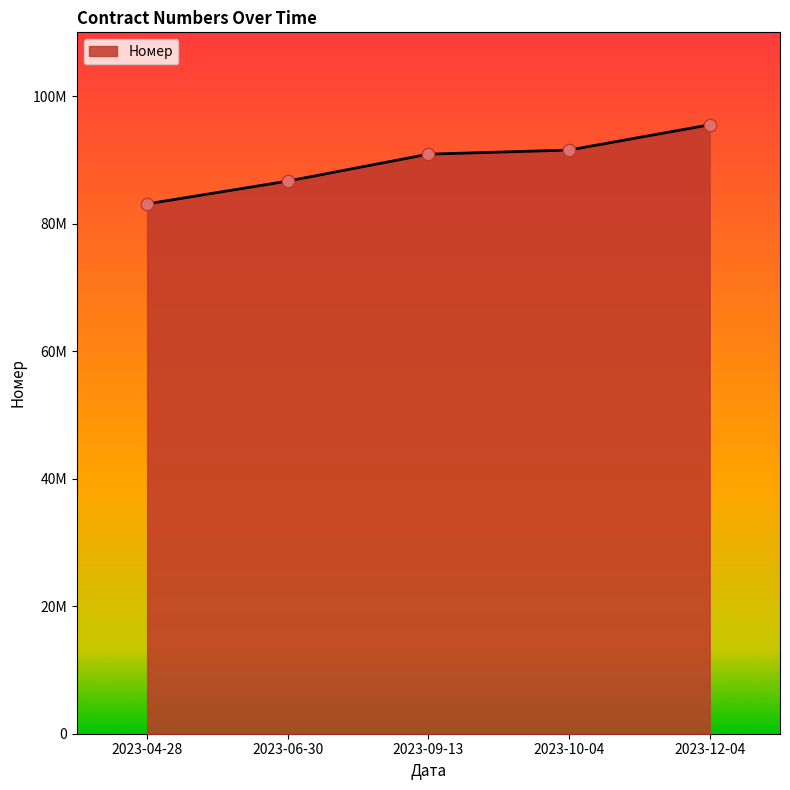

What is the change in value from 2023-09-13 to 2023-10-04?

+644894